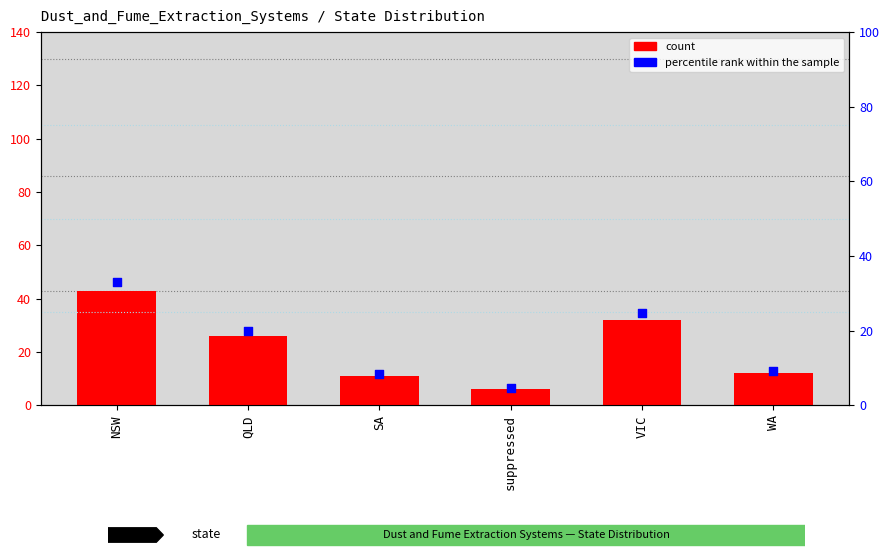

At which category is the sum across all series the highest?

NSW